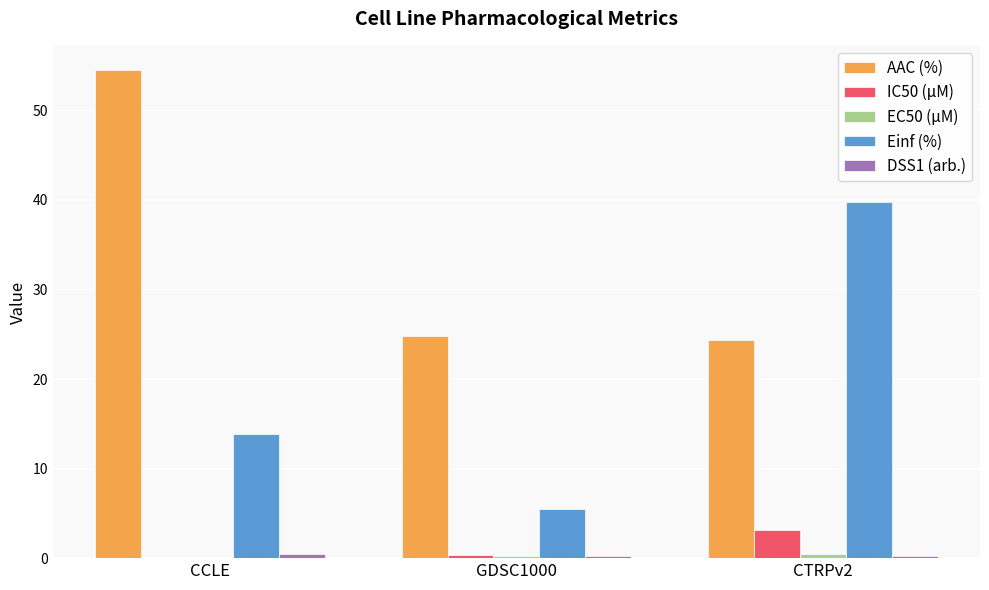

Which series changed the most between CCLE and CTRPv2?

AAC (%)